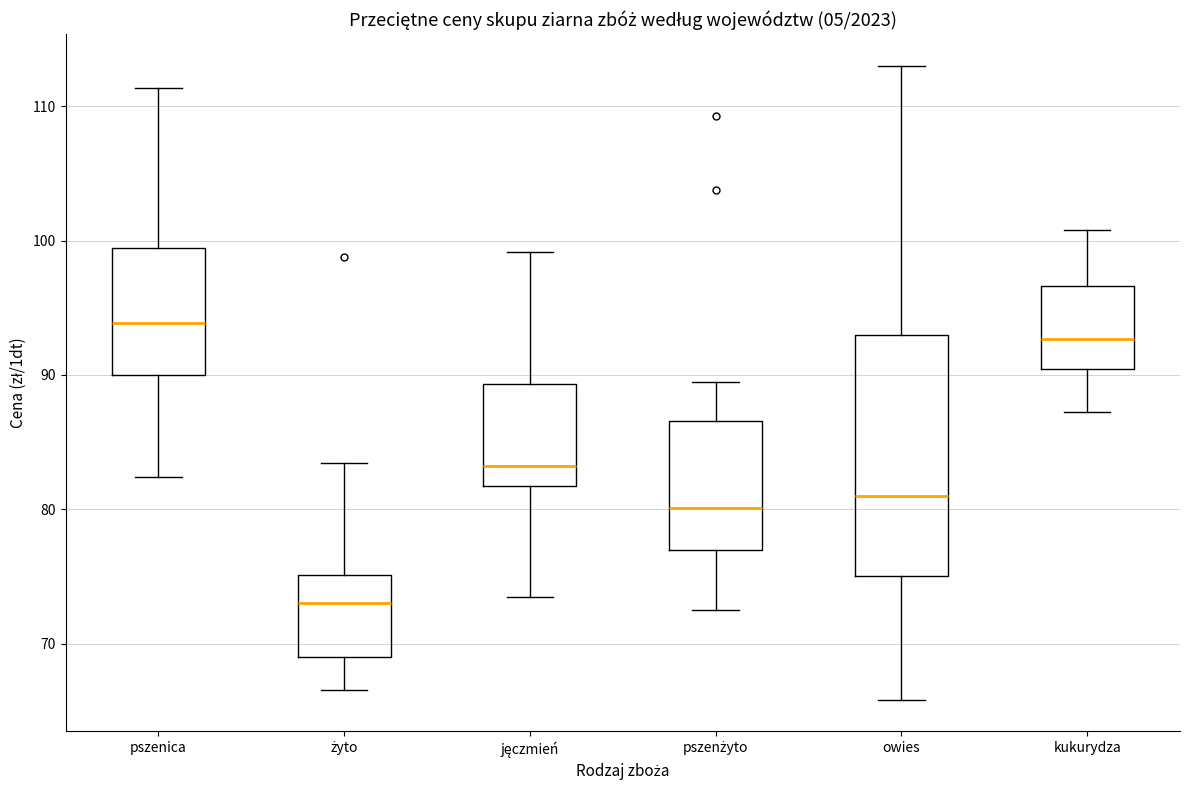

Reading left to right, transcribe this box plot: for each box, give where its median line is, the range the box spans, and where its two whiskers end, as read against the y-axis. The values are not printed on the chart, so give them approximately, as read against the axis.

pszenica: median 94, box 90 to 99, whiskers 82 to 111
żyto: median 73, box 69 to 75, whiskers 67 to 83
jęczmień: median 83, box 82 to 89, whiskers 73 to 99
pszenżyto: median 80, box 77 to 87, whiskers 72 to 89
owies: median 81, box 75 to 93, whiskers 66 to 113
kukurydza: median 93, box 90 to 97, whiskers 87 to 101